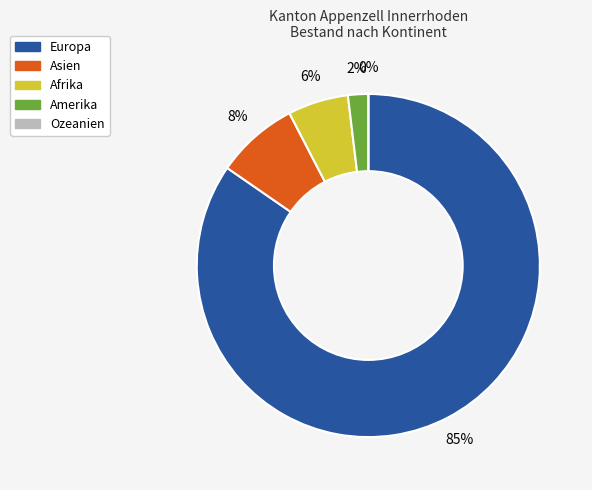

To the nearest percent, what percentage of the pie is Afrika?

6%